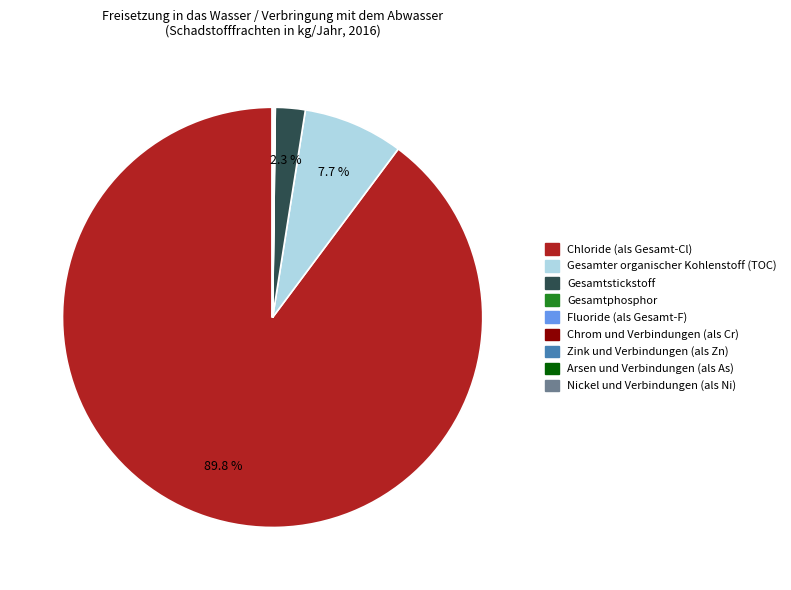

Which slice is the largest?

Chloride (als Gesamt-Cl)